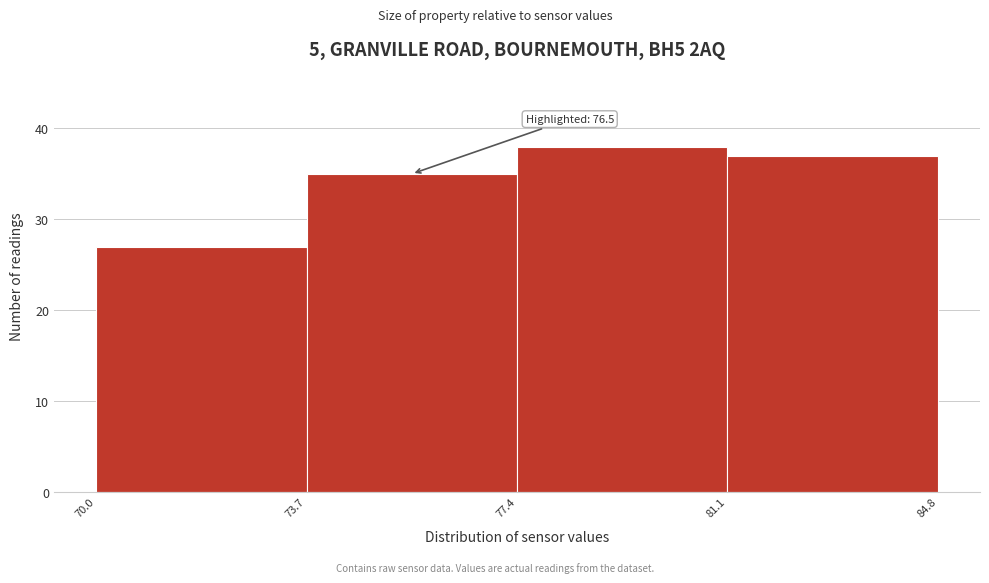

Which range on the x-axis has the tallest bar?

77.4 to 81.1